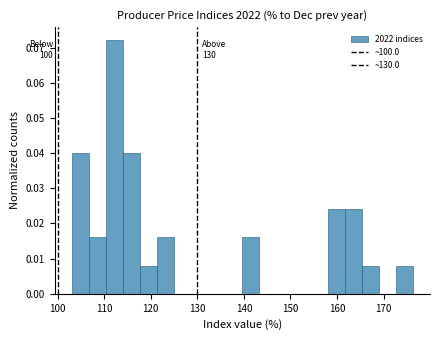

Around what value on the x-axis is the tallest bar? Give the approximate position of its centre, as read against the axis.

112